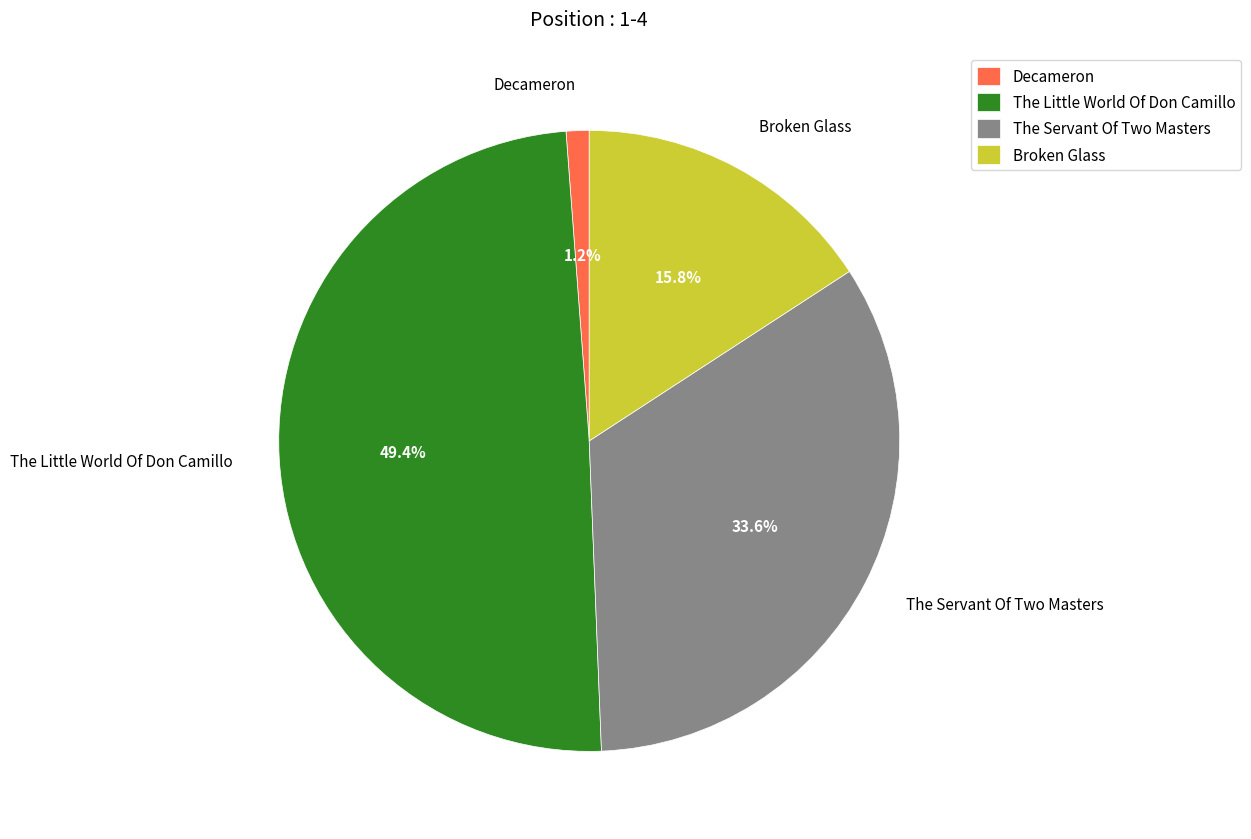

To the nearest percent, what is the combined percentage of Decameron and The Servant Of Two Masters?

35%